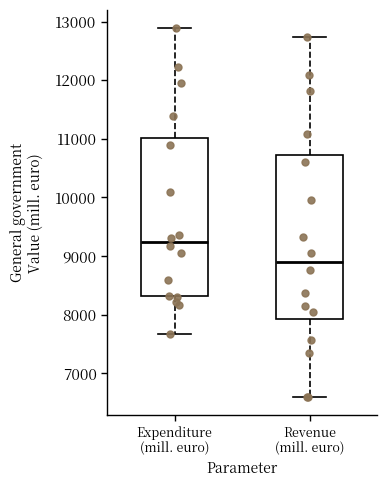

Reading left to right, read every box against the y-axis: the position of its median line, the range the box covers, and the ends of its whiskers. The values are not printed on the chart, so give them approximately, as read against the axis.

Expenditure (mill. euro): median 9200, box 8300 to 11000, whiskers 7700 to 12900
Revenue (mill. euro): median 8900, box 7900 to 10700, whiskers 6600 to 12700